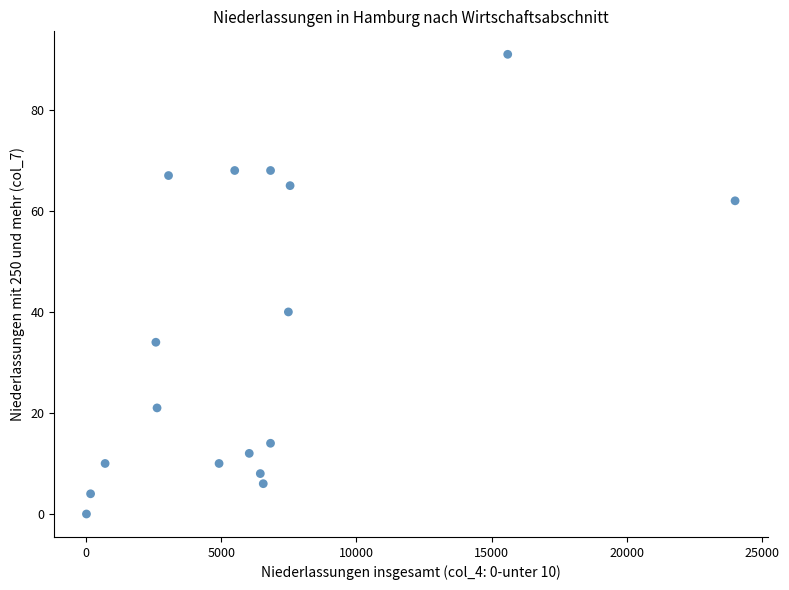

What Y value in the scatter plot is closest to 45?

40